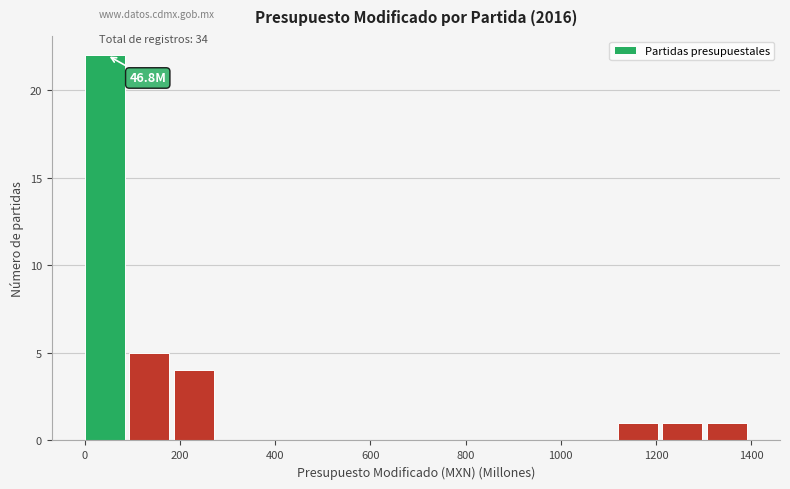

Which range on the x-axis has the tallest bar?

0 to 100